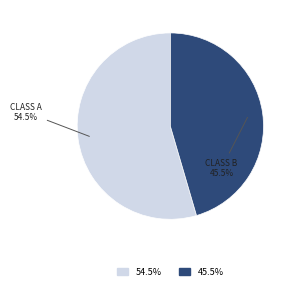

Is there any slice that represents more than half of the pie?

Yes